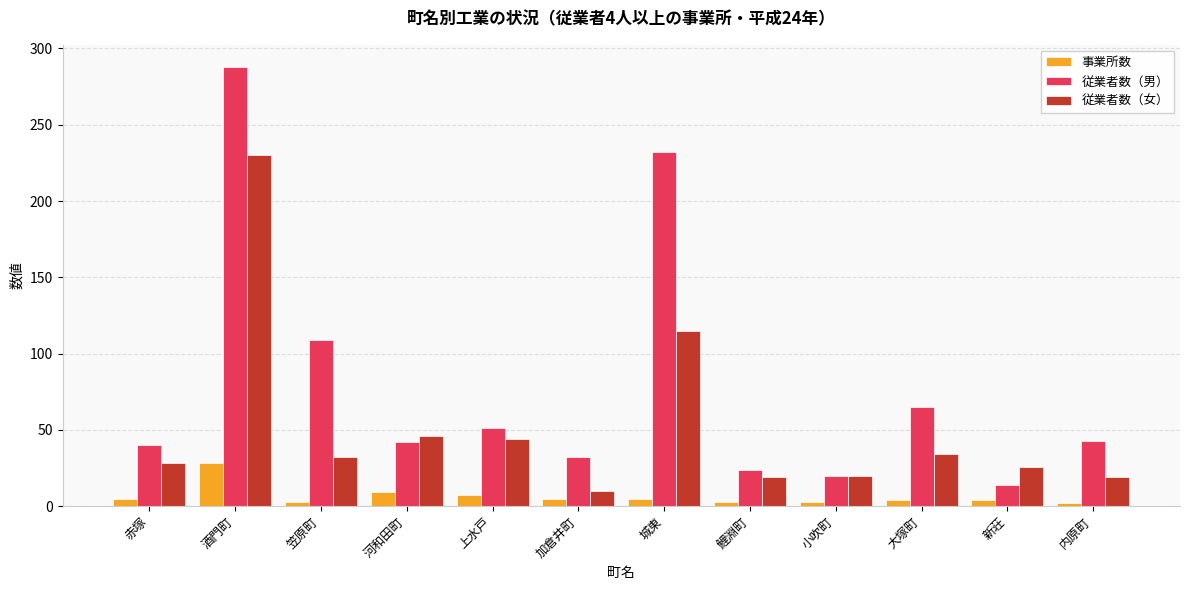

What are all the series names shown in the legend?

事業所数, 従業者数（男）, 従業者数（女）